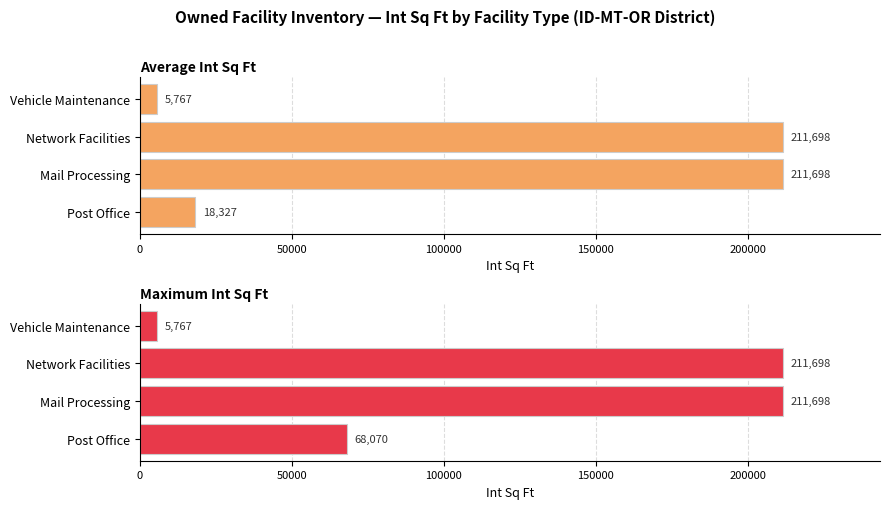

Reading right to left, extract all data points from this chart.

Average Int Sq Ft: 5767.0	211698.0	211698.0	18326.8
Maximum Int Sq Ft: 5767.0	211698.0	211698.0	68070.0